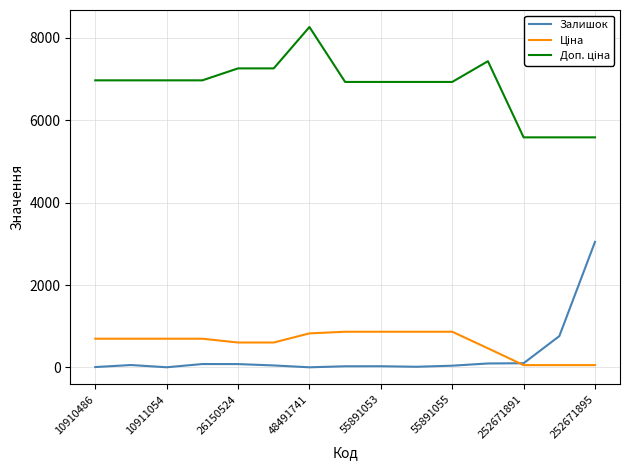

How many lines are shown in the chart?

3